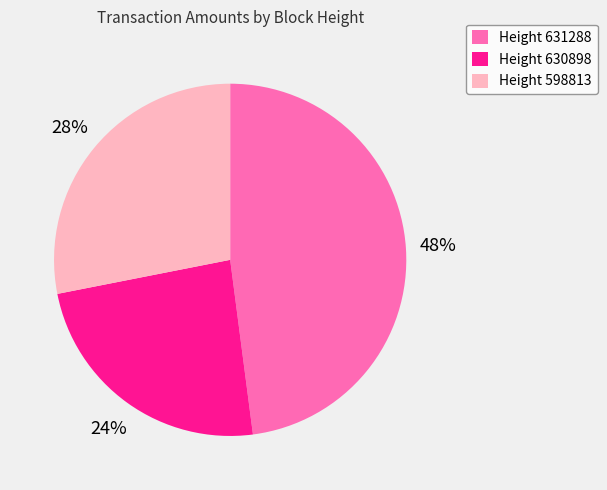

Count the number of slices in the pie.

3